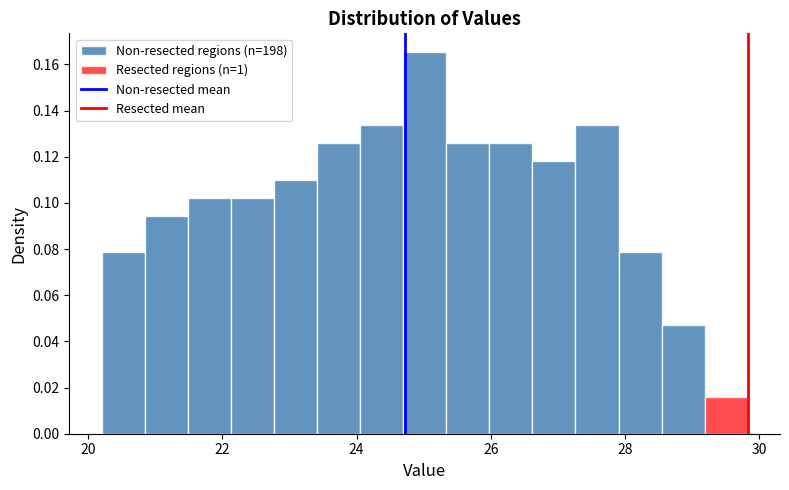

Around what value on the x-axis is the tallest bar? Give the approximate position of its centre, as read against the axis.

25.0